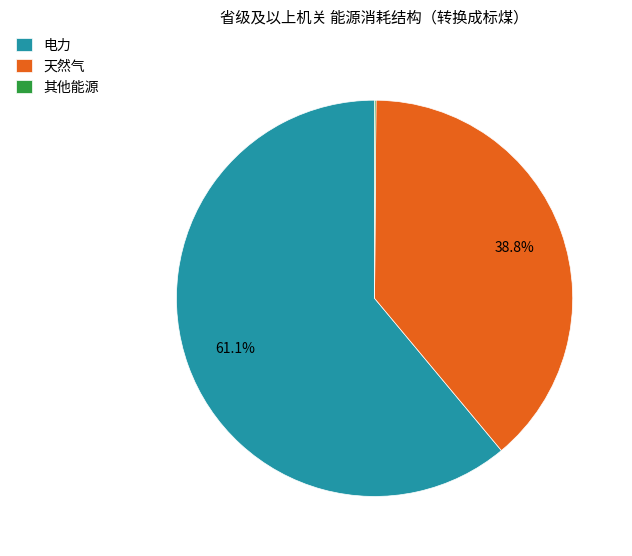

Which slice represents more than half of the pie?

电力